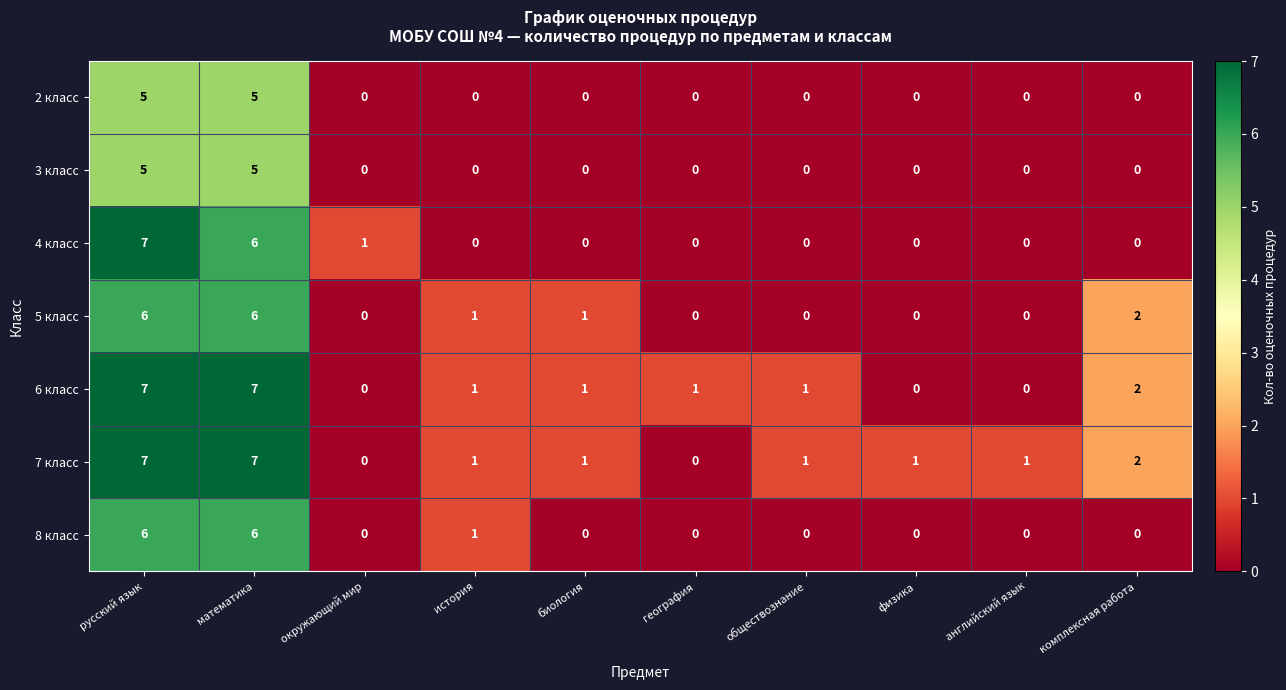

Which series has the largest total across all categories?

7 класс